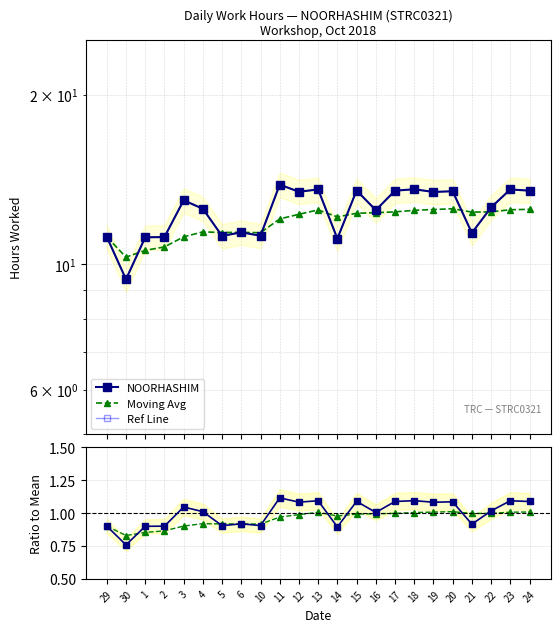

At which label does NOORHASHIM ratio first exceed 1?

3